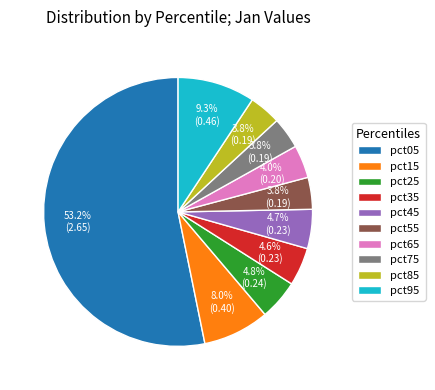

What percentage is the pct05 slice, to the nearest percent?

53%